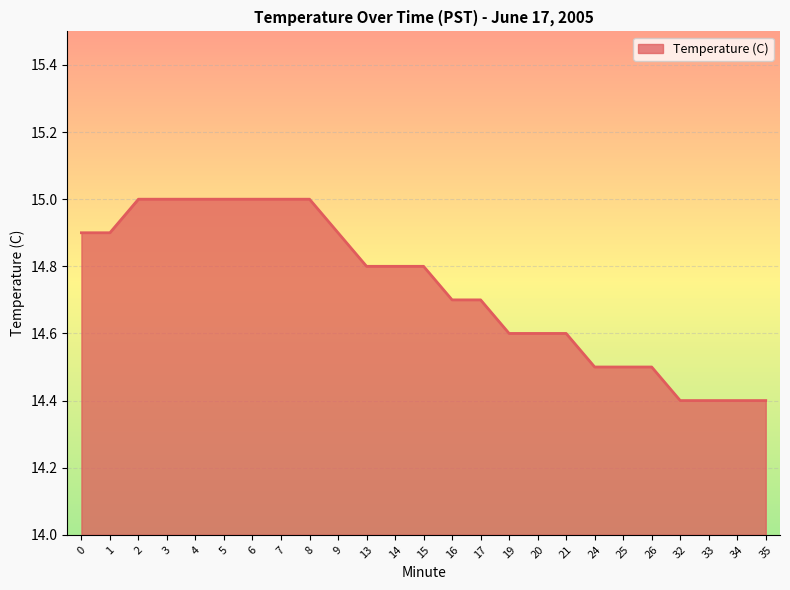

What is the change in value from 3 to 26?

-0.5